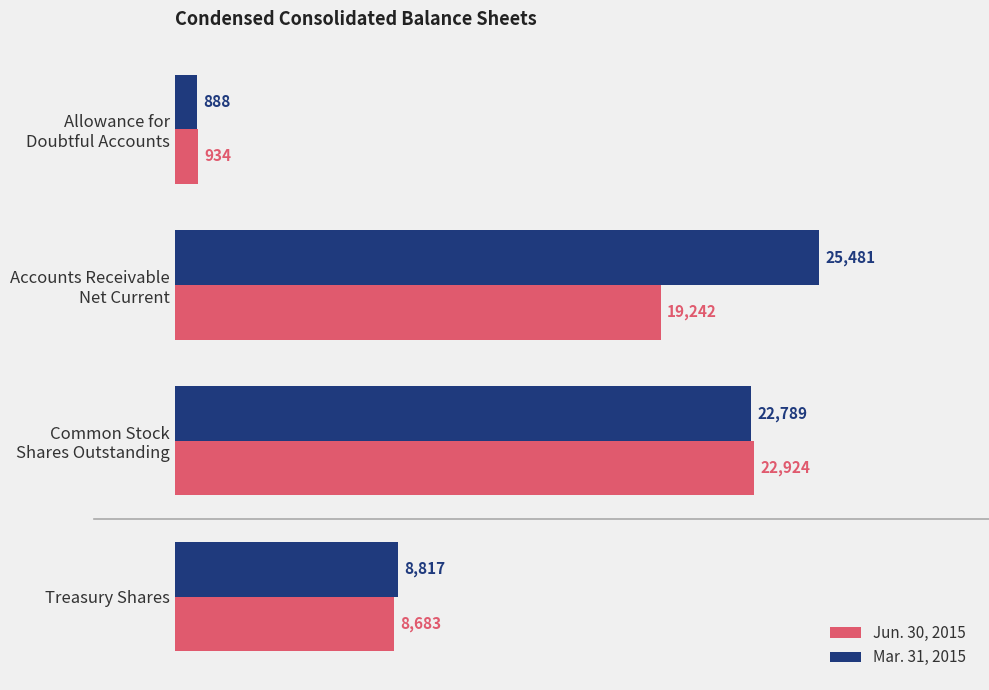

Rank the series by their maximum value, from highest to lowest.

Mar. 31, 2015, Jun. 30, 2015